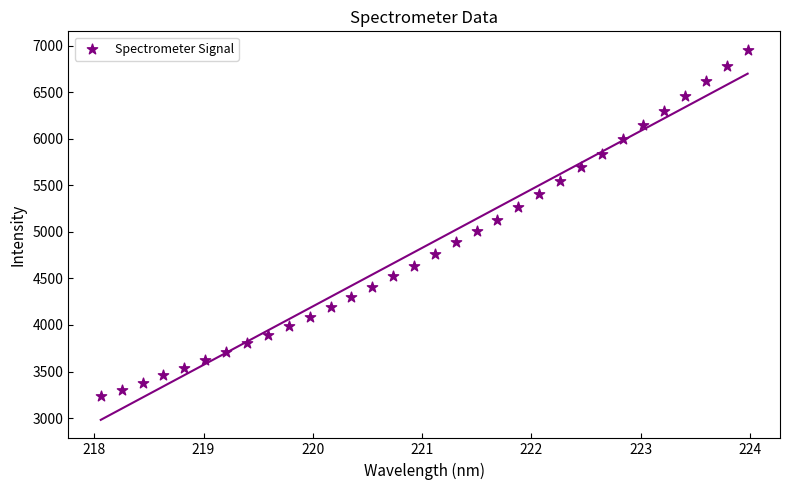

What is the range of X values (max minus min)?

5.9